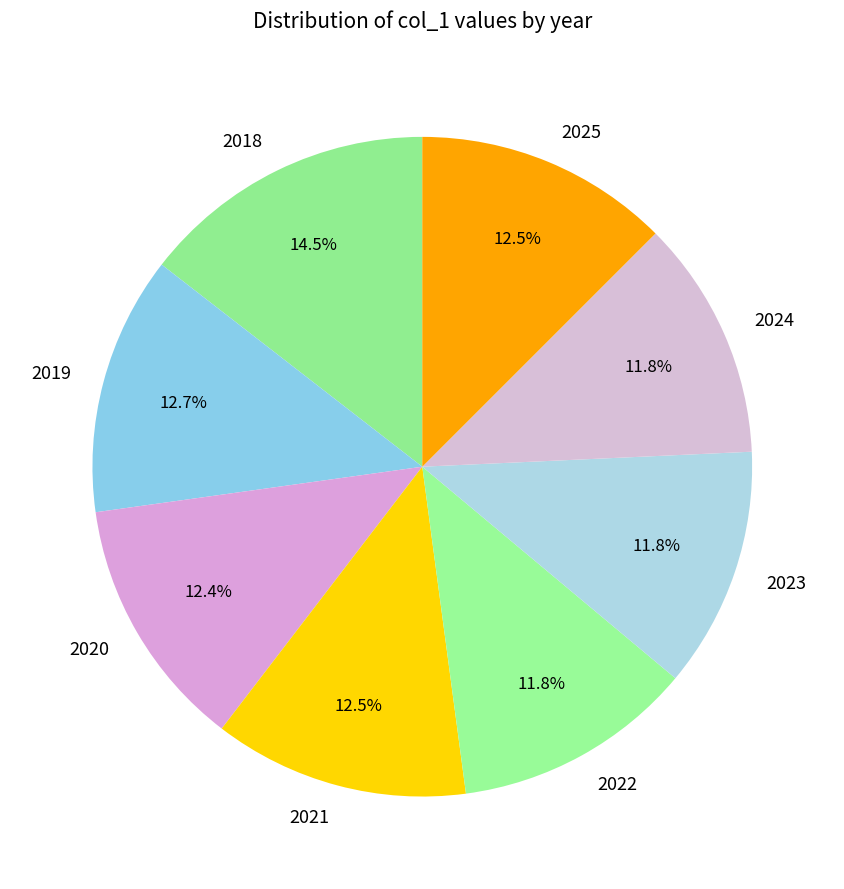

Does any single category account for the majority?

No